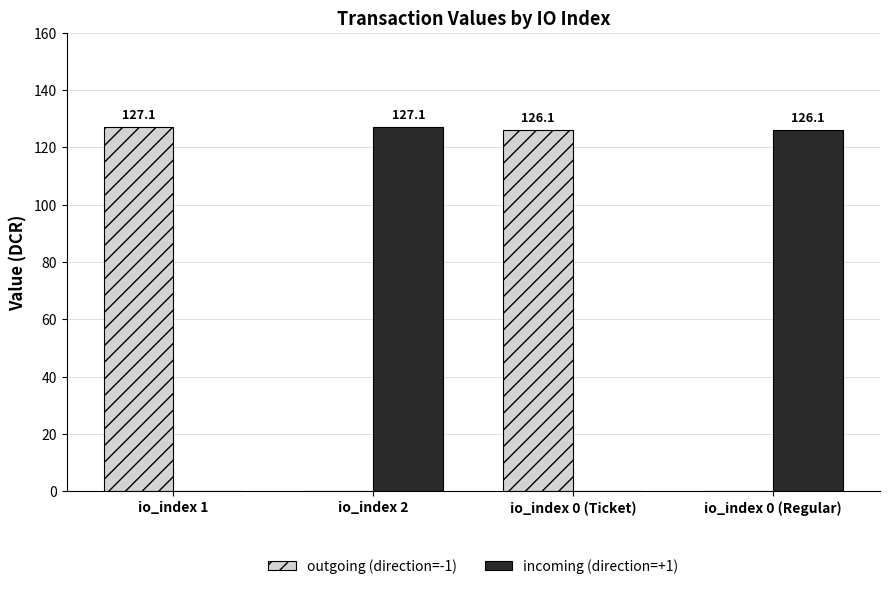

Reading left to right, extract all data points from this chart.

outgoing (direction=-1): io_index 1=127.1	io_index 2=0.0	io_index 0 (Ticket)=126.1	io_index 0 (Regular)=0.0
incoming (direction=+1): io_index 1=0.0	io_index 2=127.1	io_index 0 (Ticket)=0.0	io_index 0 (Regular)=126.1